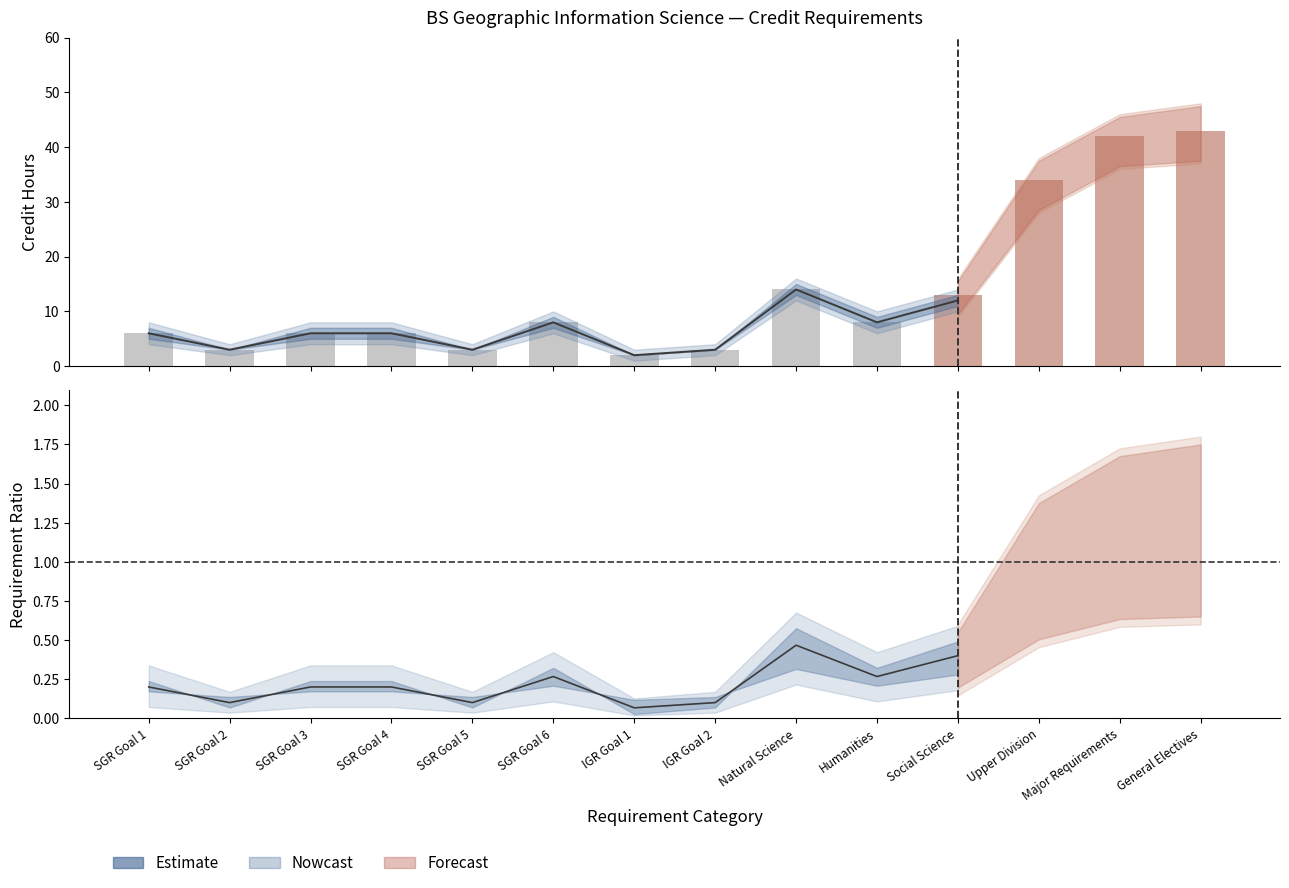

The value at IGR Goal 2 is 1. True or false?

False